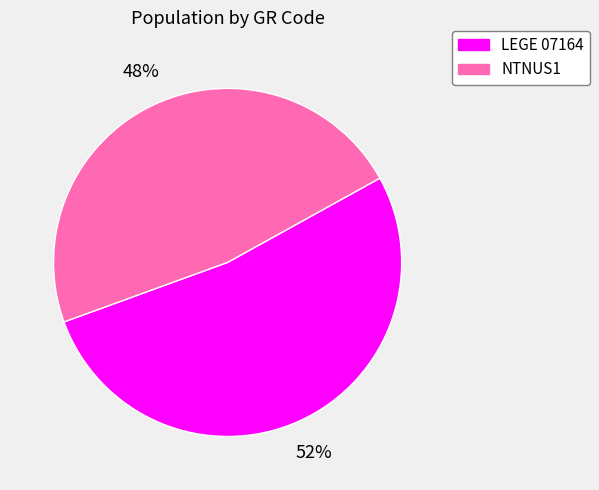

Which has a higher value, LEGE 07164 or NTNUS1?

LEGE 07164